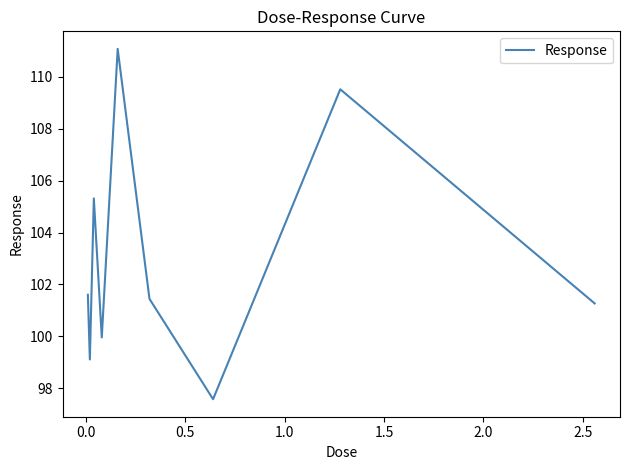

What is the difference between the maximum and minimum values?

13.5